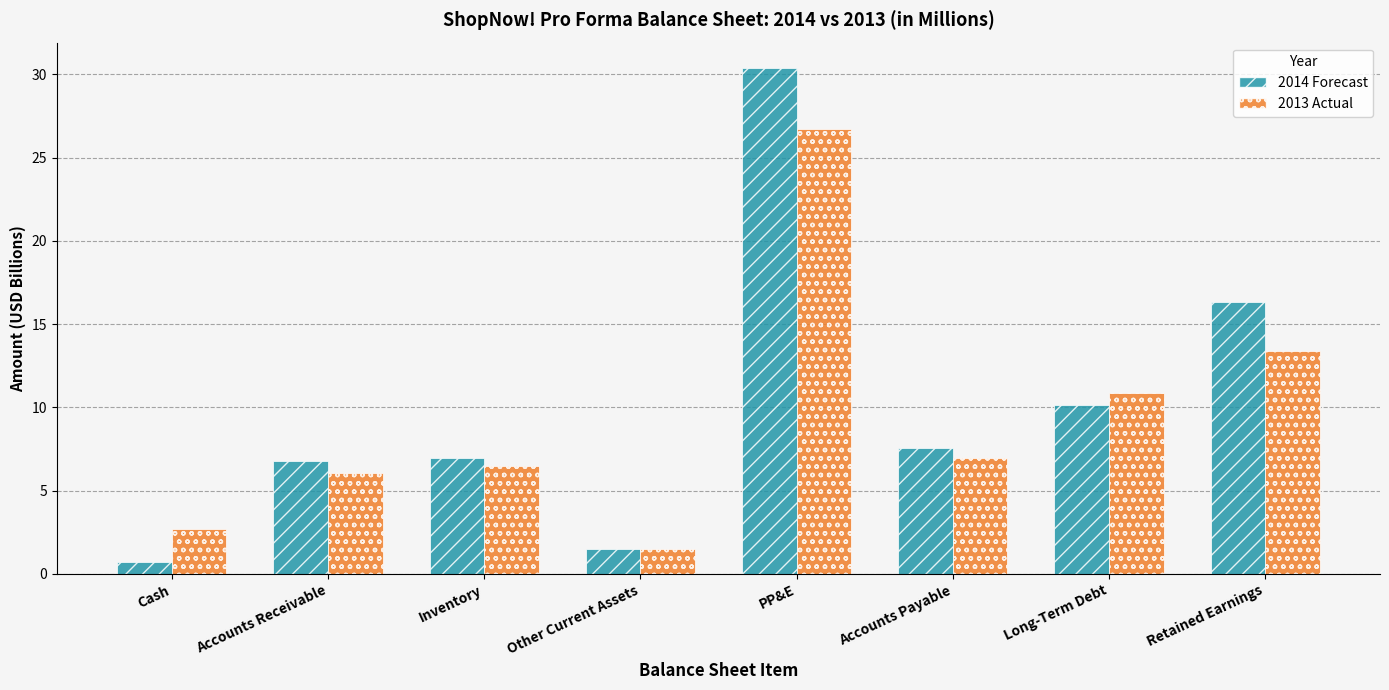

Rank the series by their maximum value, from highest to lowest.

2014 Forecast, 2013 Actual